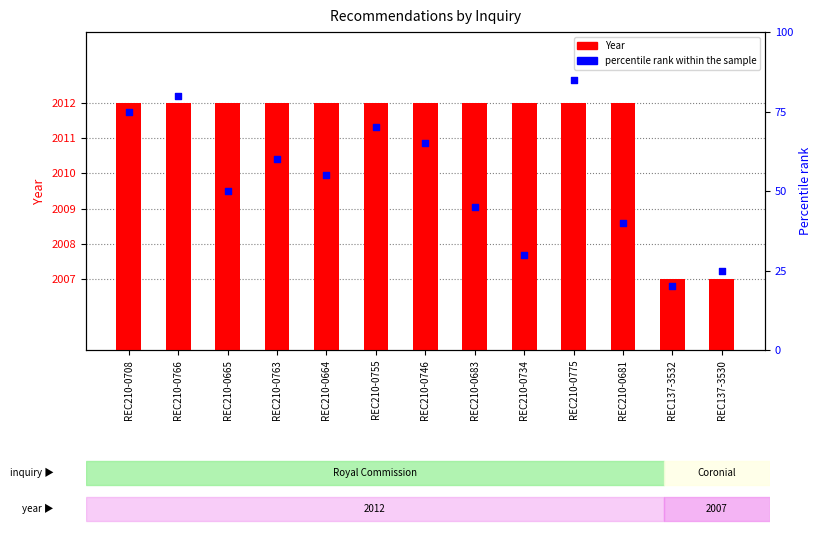

Which series reaches the maximum Y coordinate?

Year